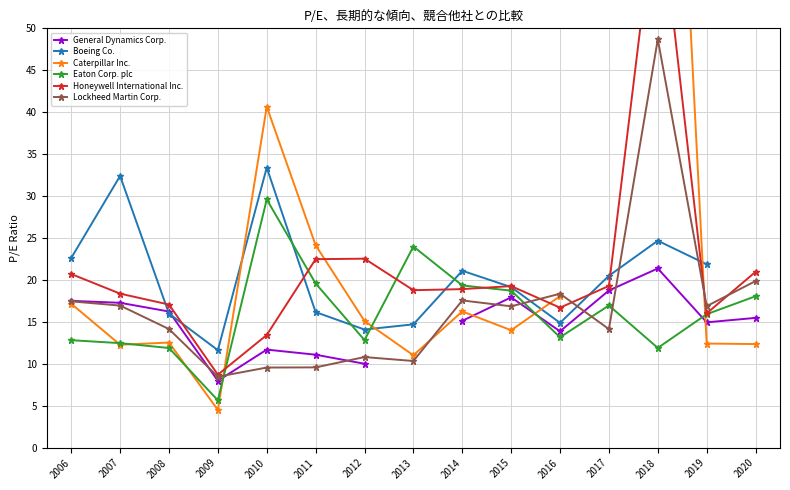

Which series has the widest spread of values?

Caterpillar Inc.